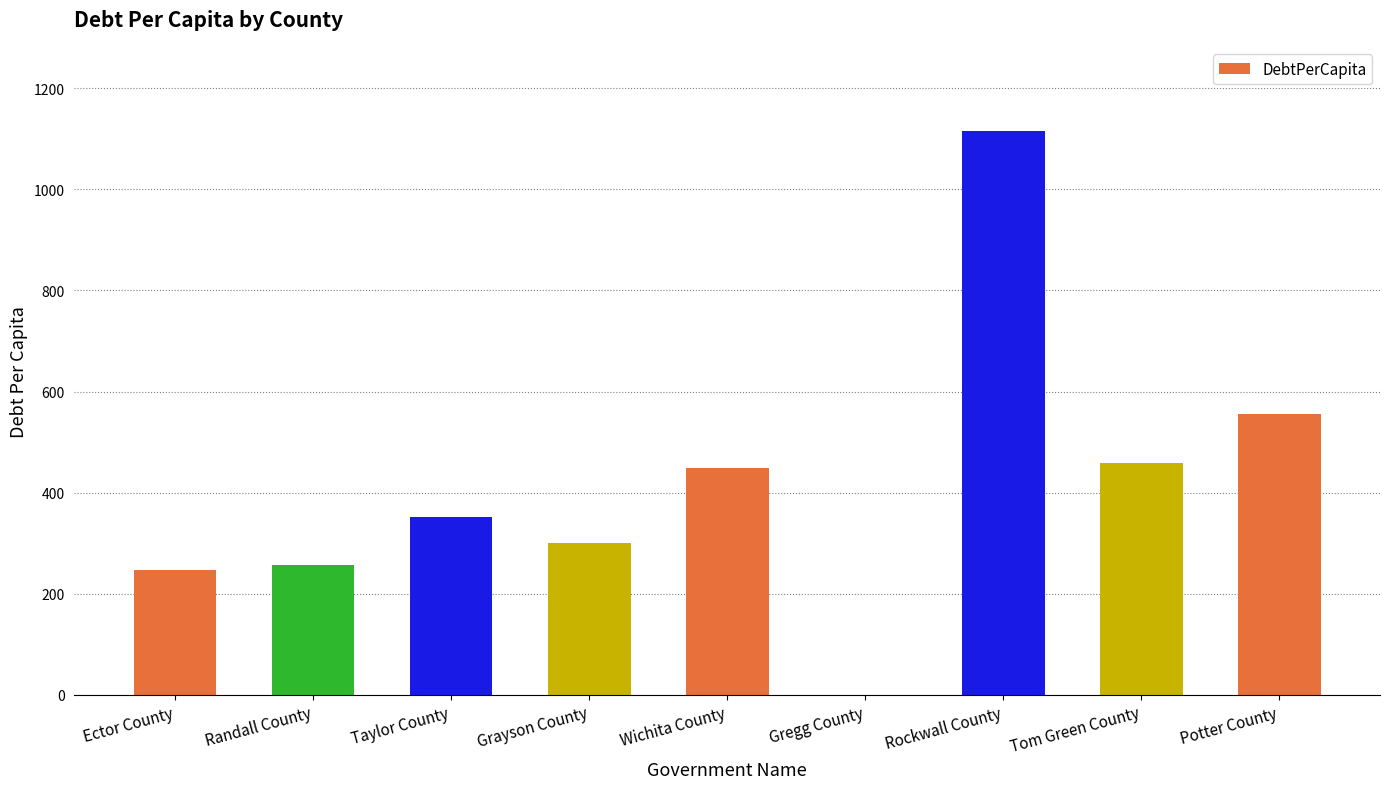

Is it true that the value at Gregg County is 0.0?

True